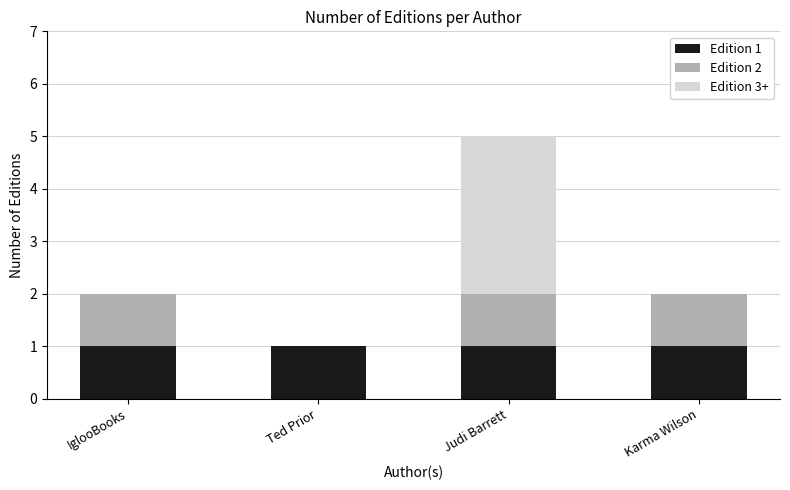

Are the bars grouped side by side (vs. stacked)?

No